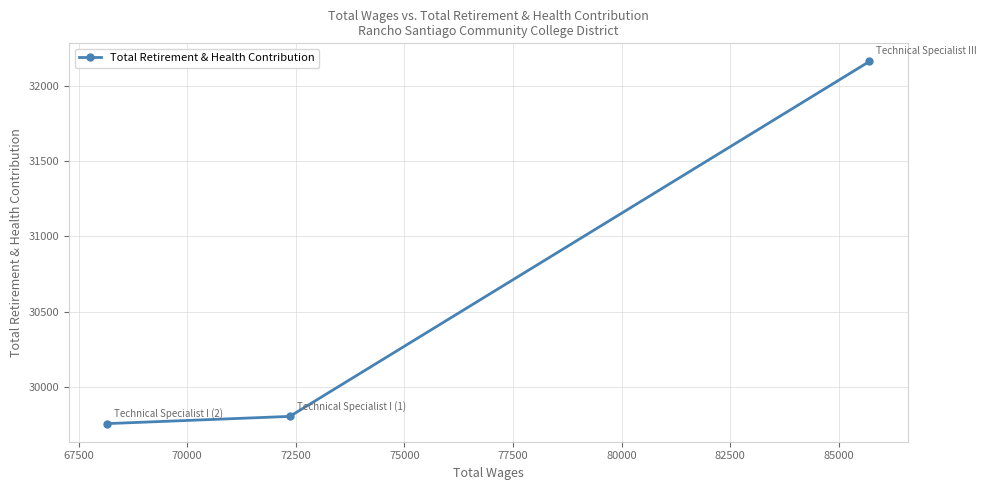

What is the average value?

30573